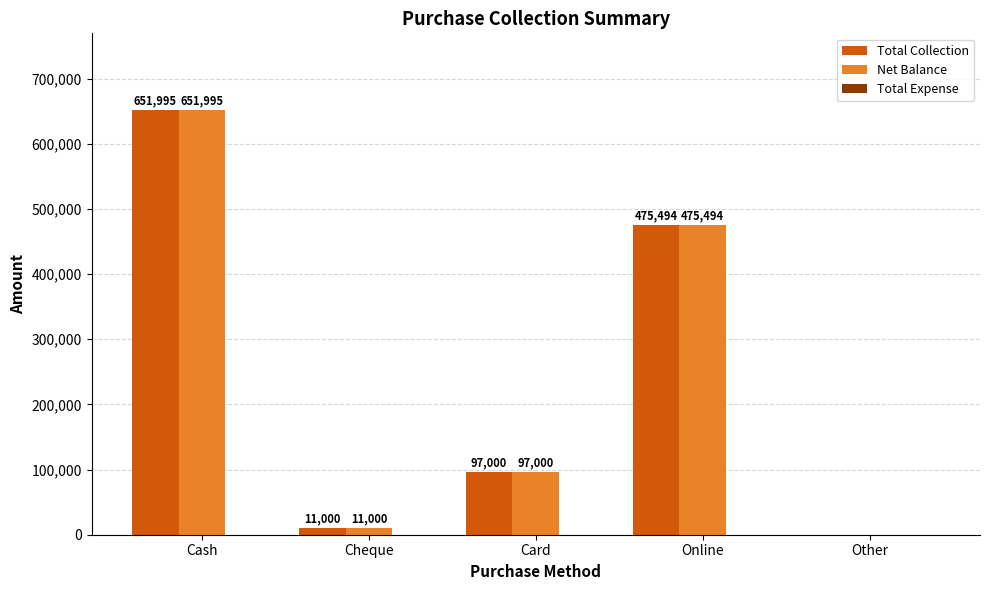

The Total Collection series shows 0 at Other. True or false?

True